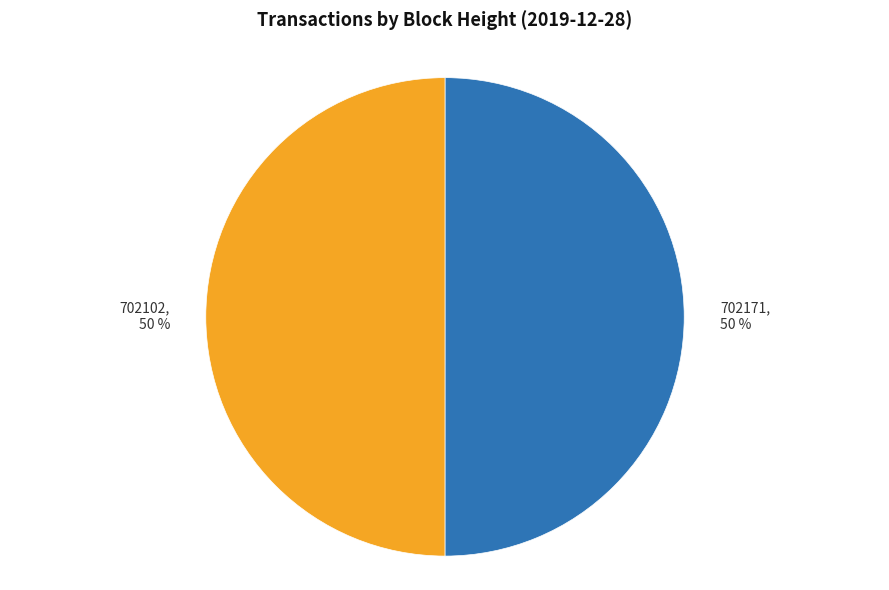

How many segments does this pie chart have?

2